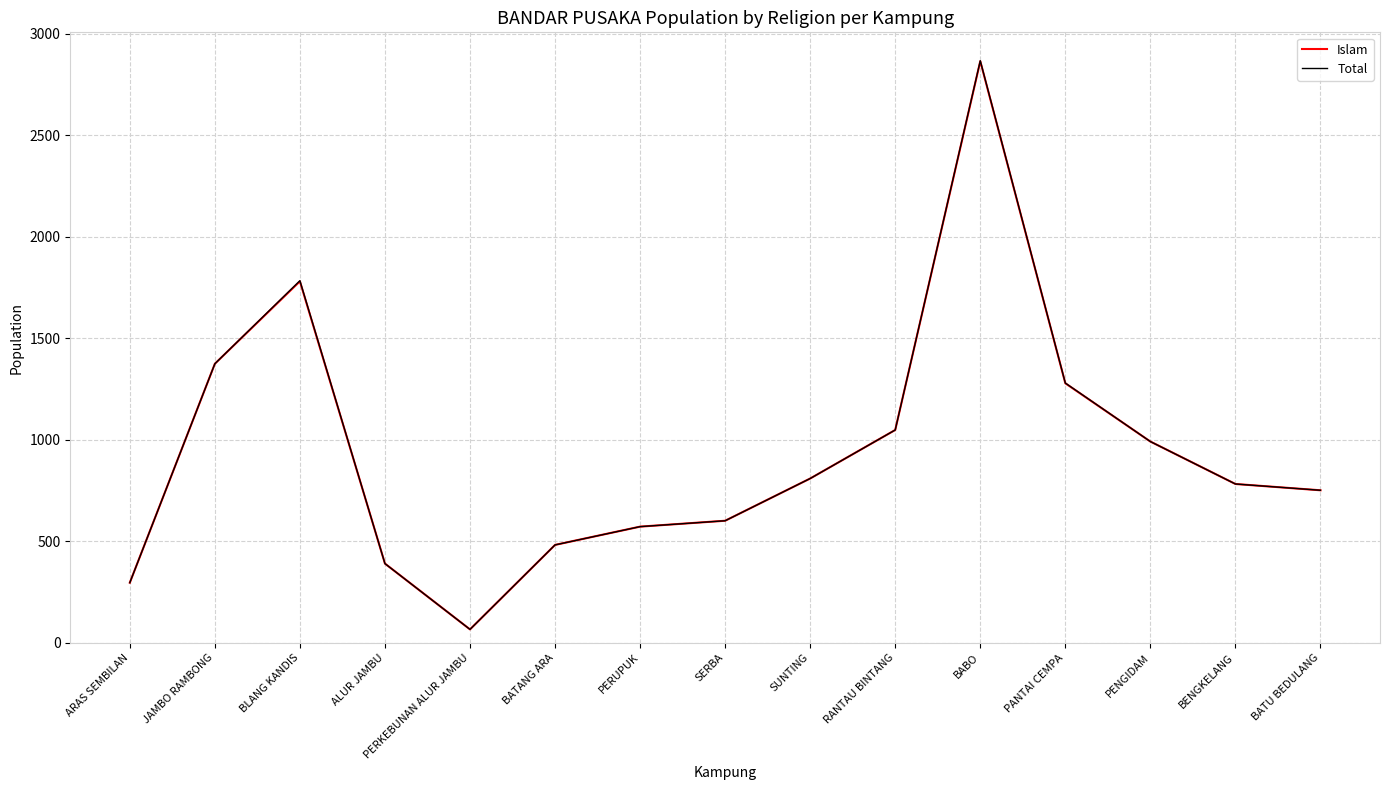

Where is the first local maximum for Total?

BLANG KANDIS